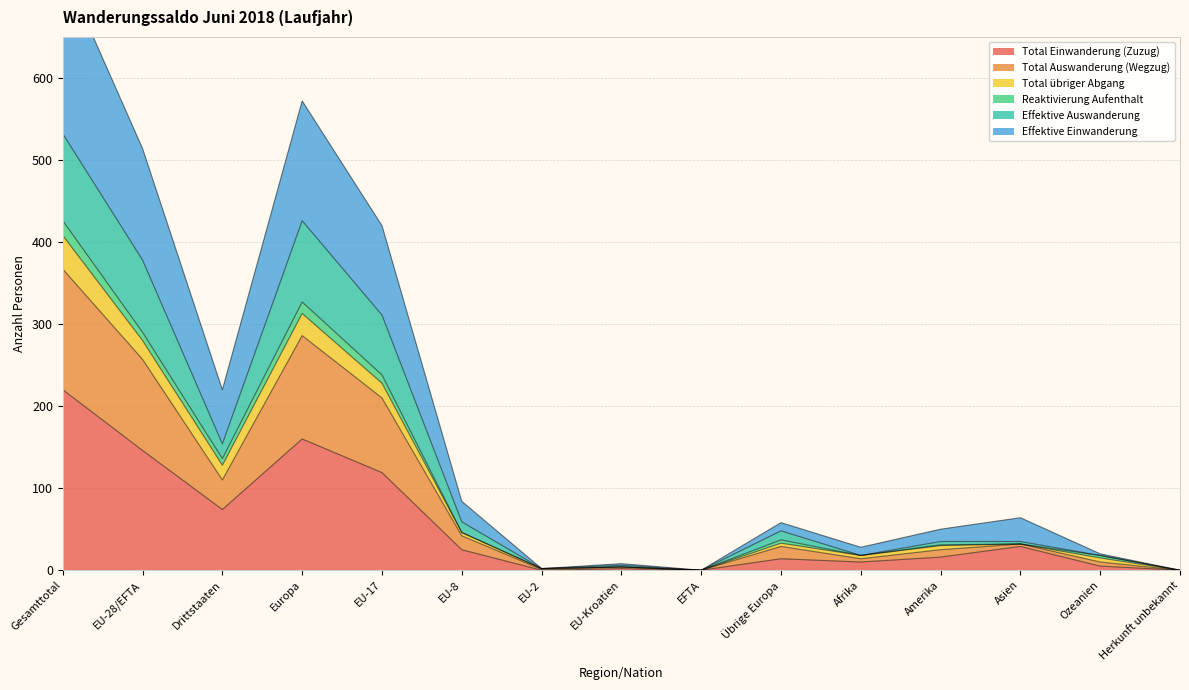

At which label is Total Einwanderung (Zuzug) closest to 110?

EU-17